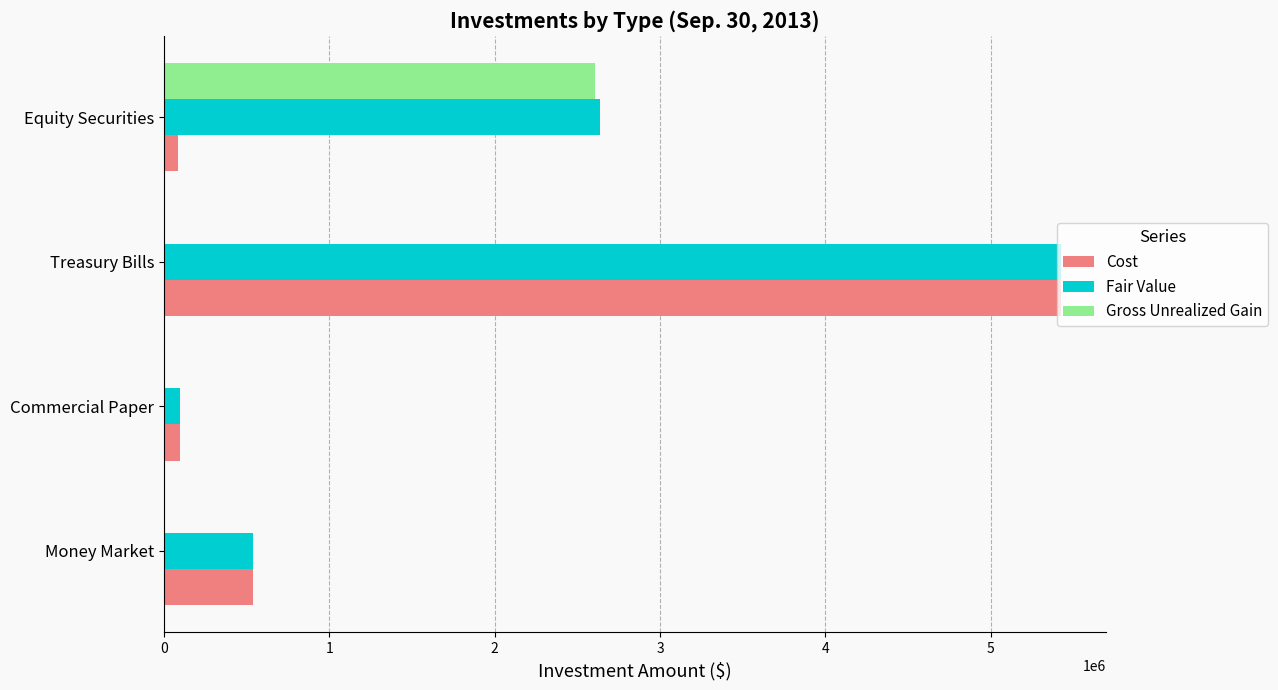

Is the value of Gross Unrealized Gain at Equity Securities greater than the value of Cost at Commercial Paper?

Yes